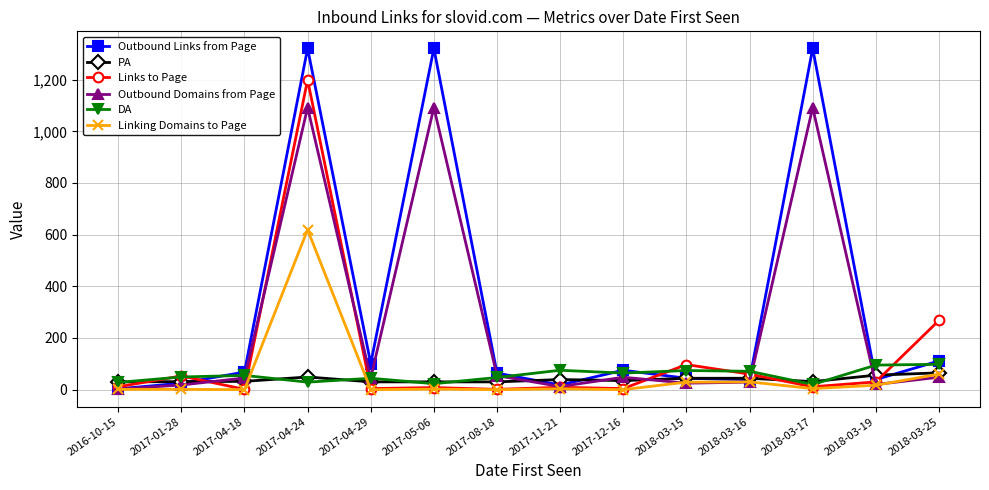

What is the value of the Links to Page point at the 2nd from the left?

53